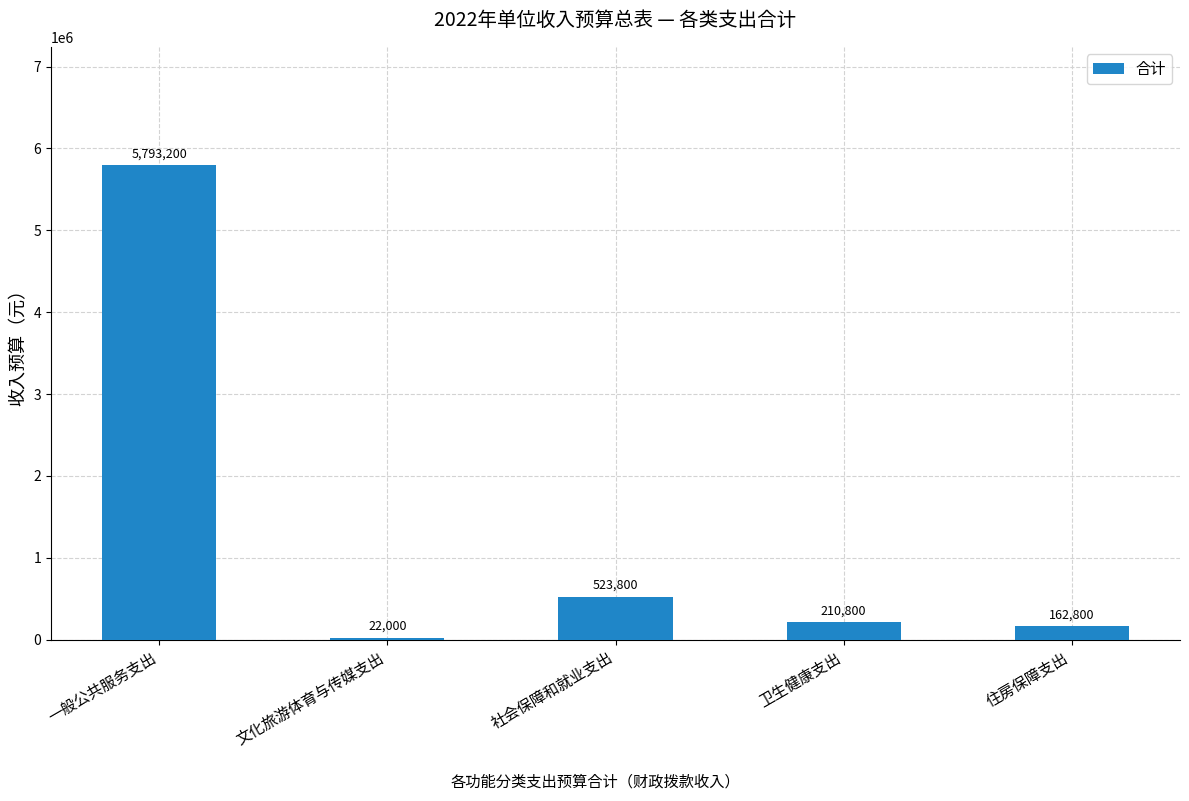

What is the sum of all values?

6712600